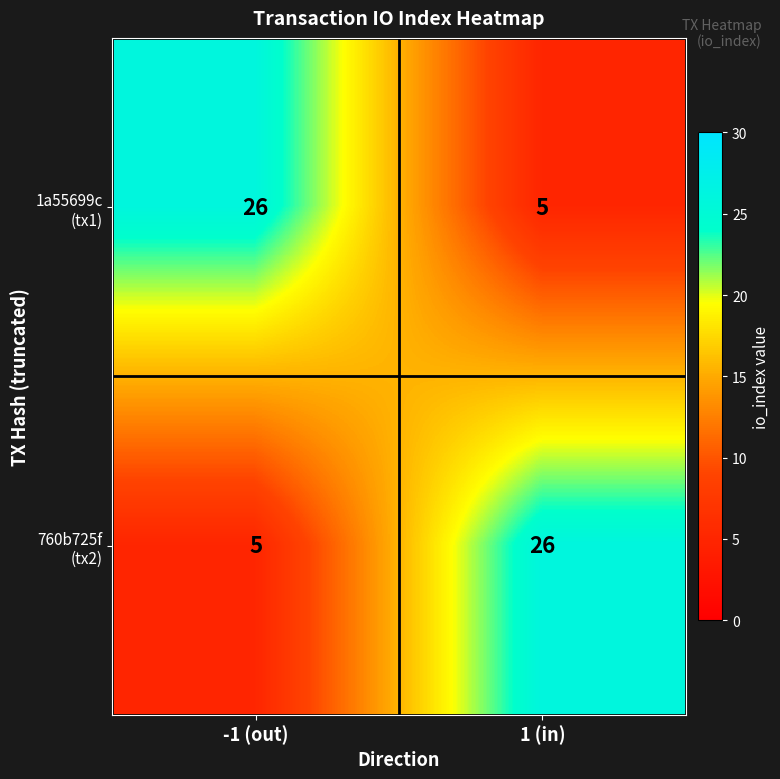

What is the difference between the highest and lowest values at -1 (out)?

21